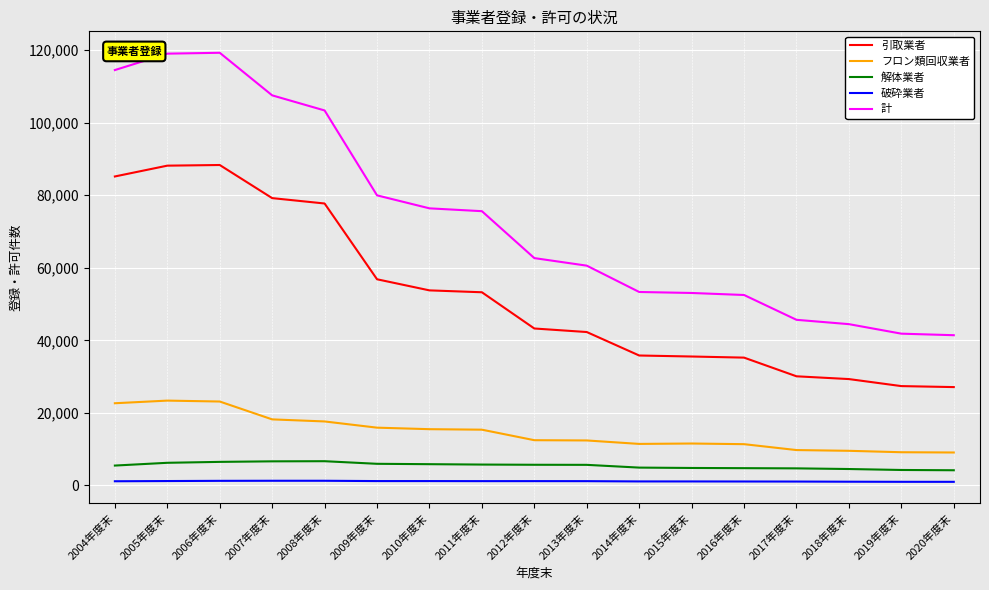

Which series has the largest range (max minus min)?

計